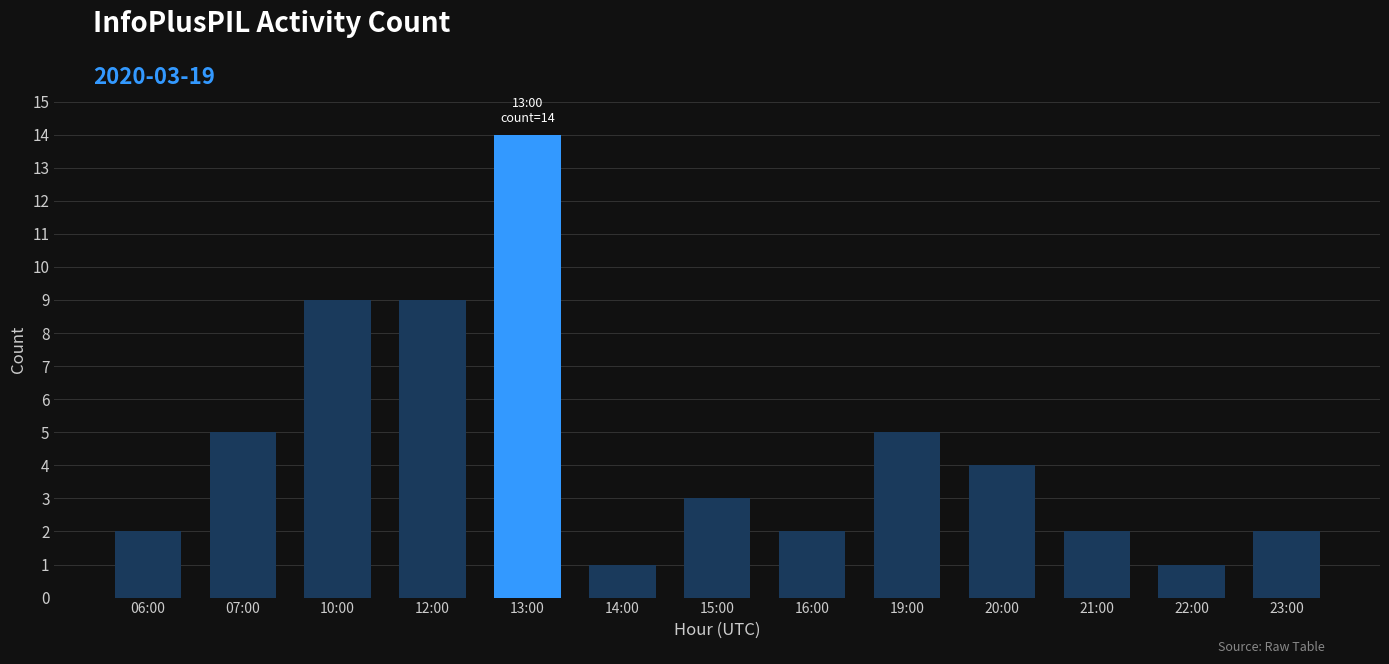

What is the maximum value shown in the chart?

14